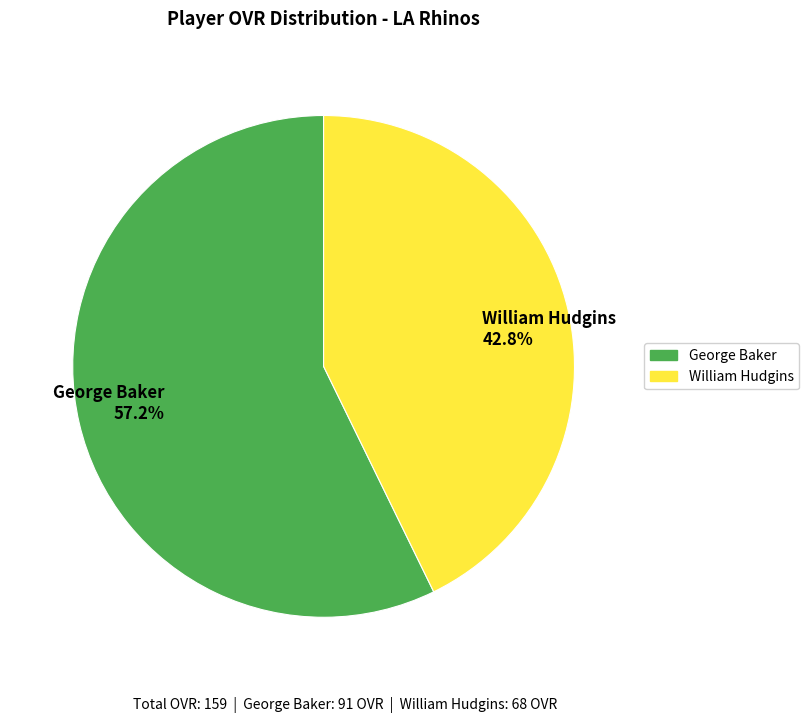

What percentage is the George Baker slice, to the nearest percent?

57%